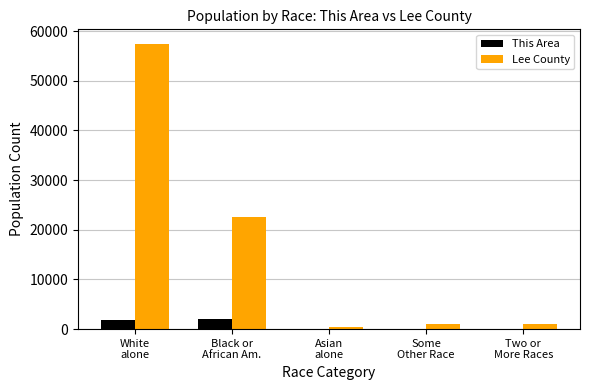

Which series has the largest total across all categories?

Lee County